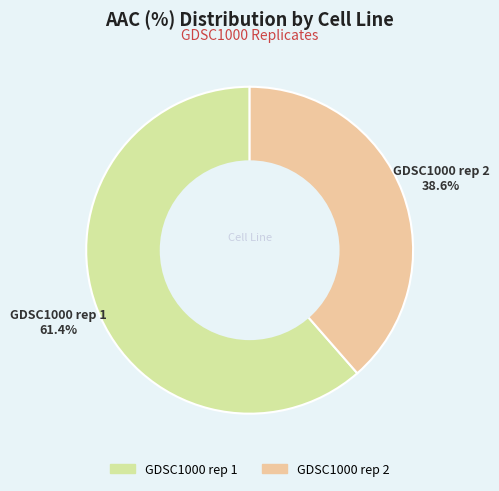

Is it true that GDSC1000 rep 1 is 61% of the pie?

True